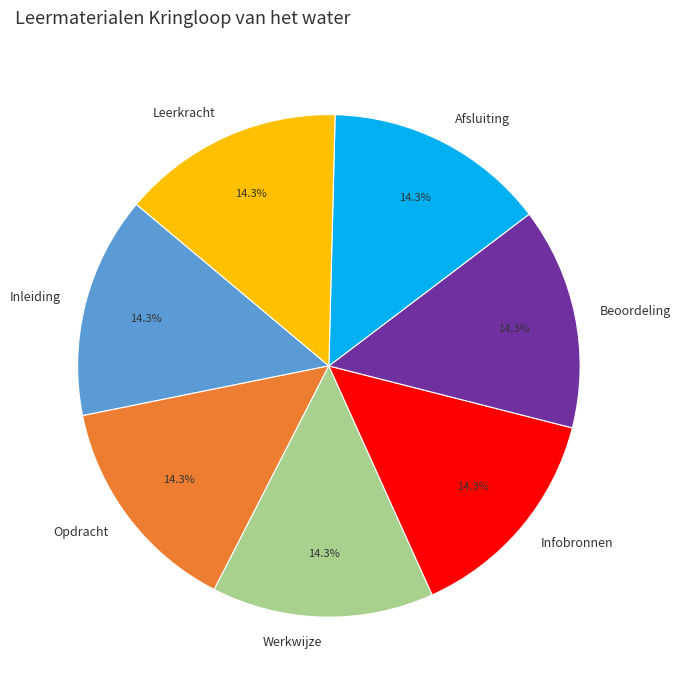

To the nearest percent, what percentage of the pie is Infobronnen?

14%